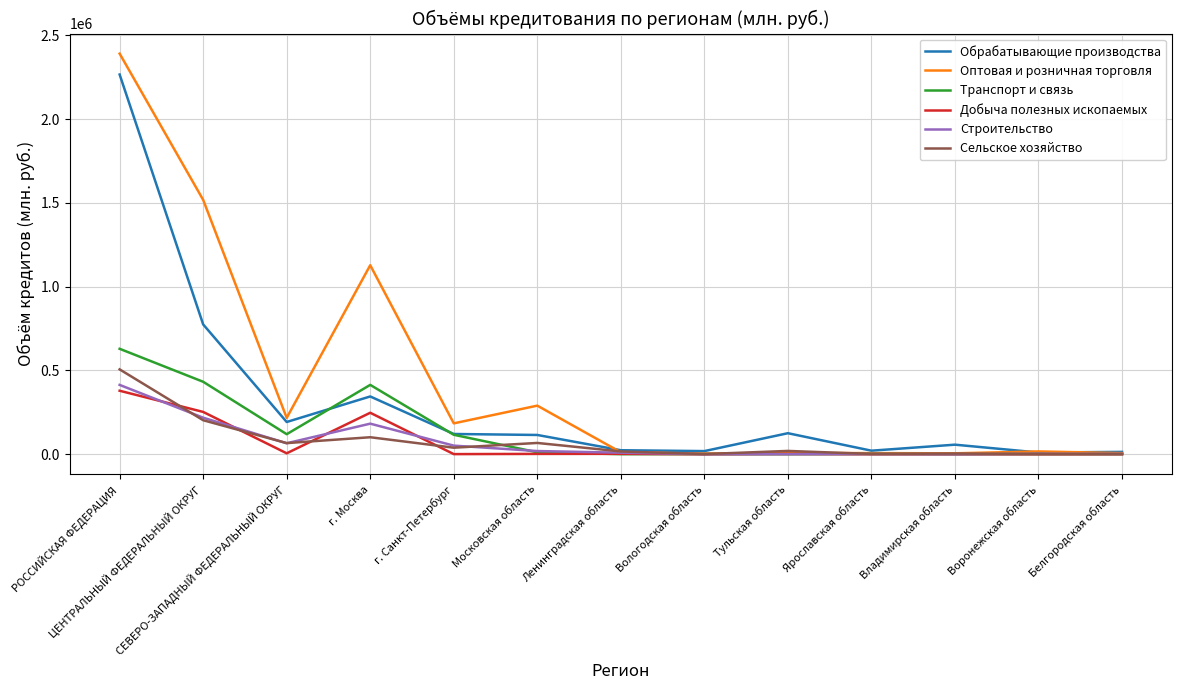

Which series has the largest total across all categories?

Оптовая и розничная торговля